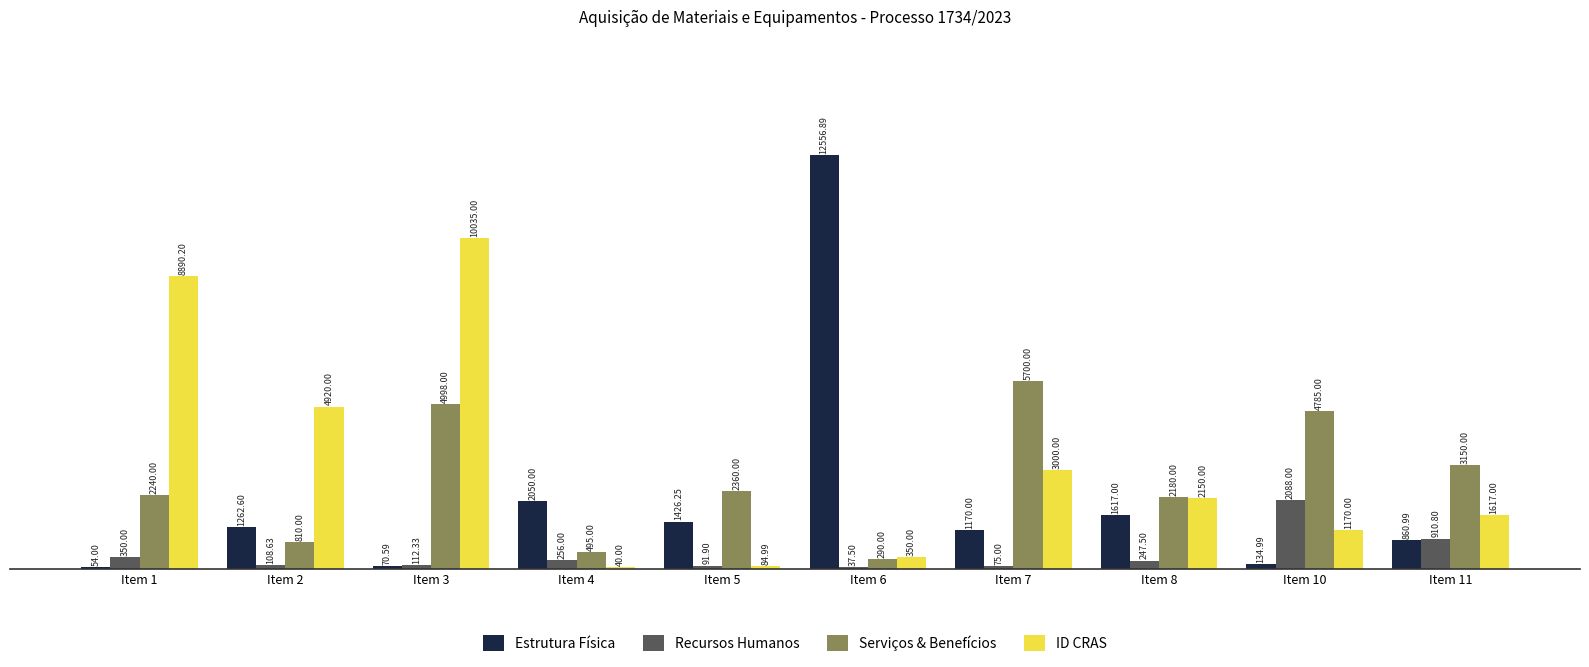

Is the value of ID CRAS at Item 4 greater than the value of Serviços & Benefícios at Item 5?

No